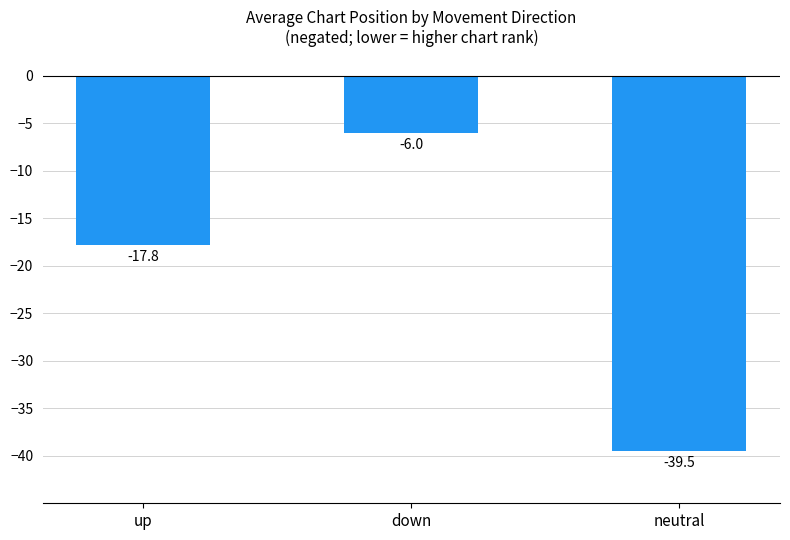

The chart shows a value of -39.5 at neutral. True or false?

True